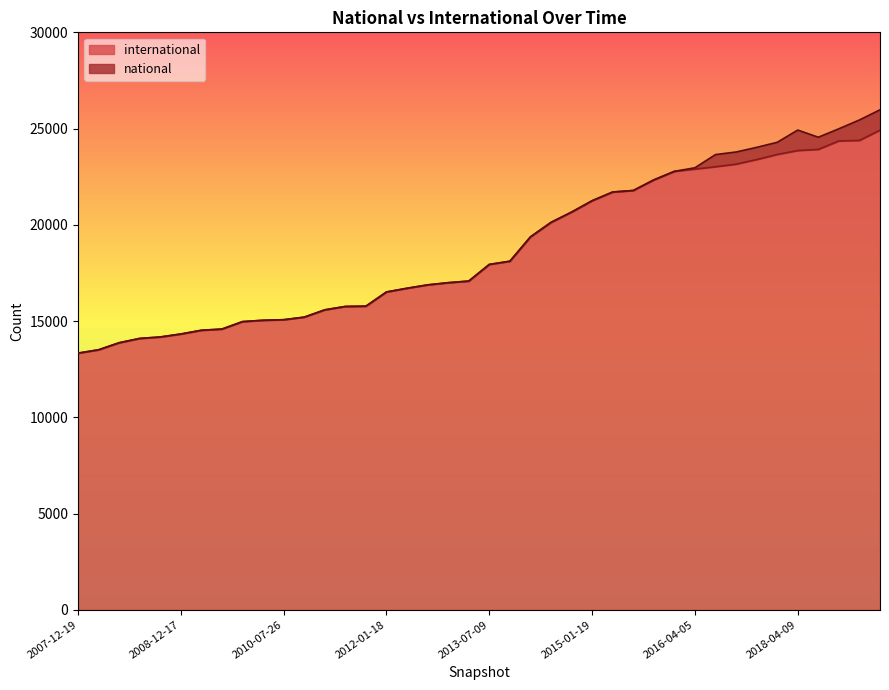

What is the label of the 16th point from the right?

2014-09-08